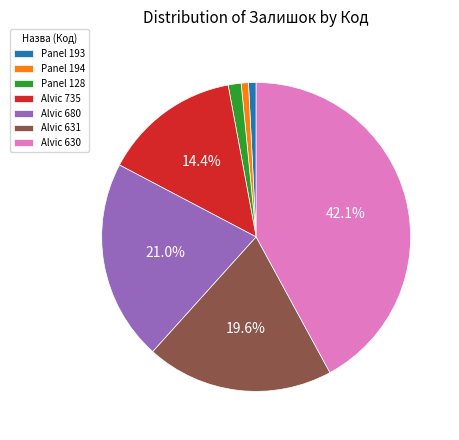

What portion of the pie excludes Alvic 631?

80.4%